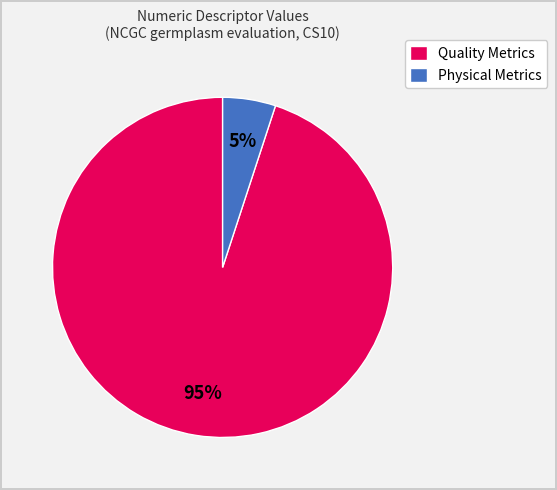

Is it true that Quality Metrics is 95% of the pie?

True